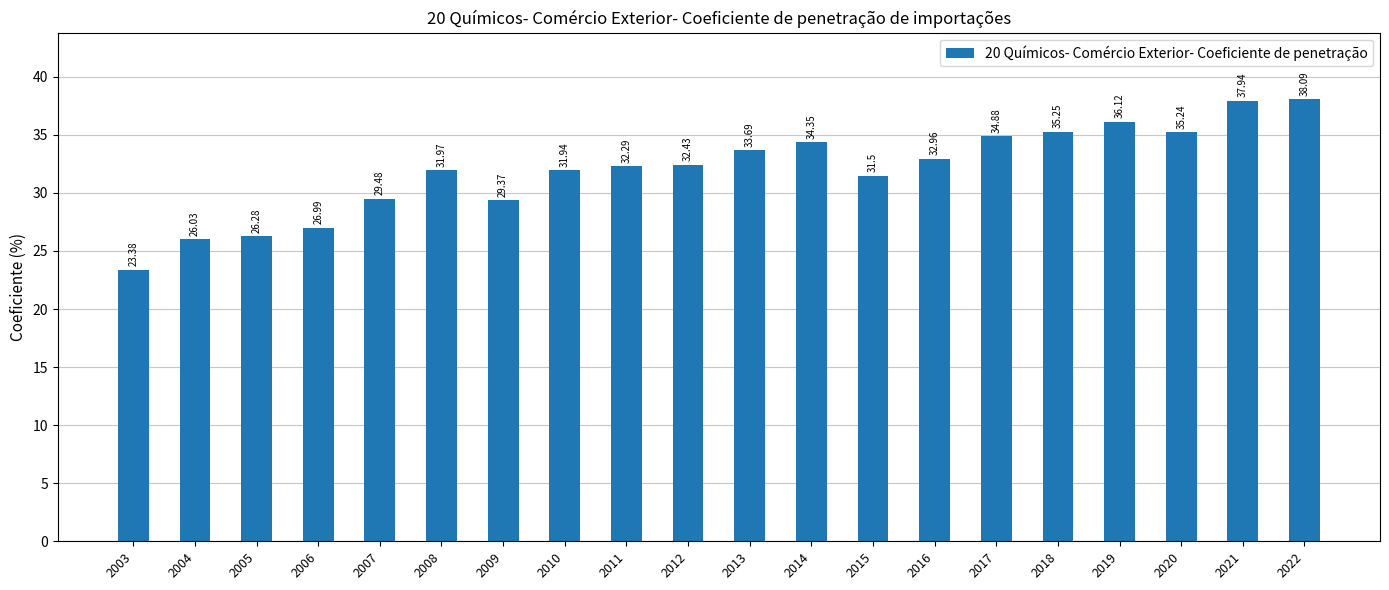

What is the difference between the values at 2022 and 2019?

2.0